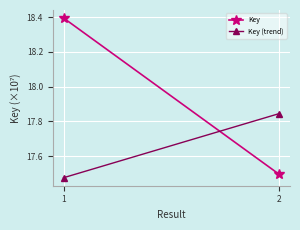

The Key (trend) series shows 26.7 at 1. True or false?

False